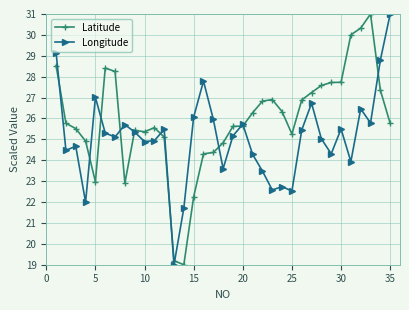

True or false: Longitude has more than 1 points higher than both neighbors.

True